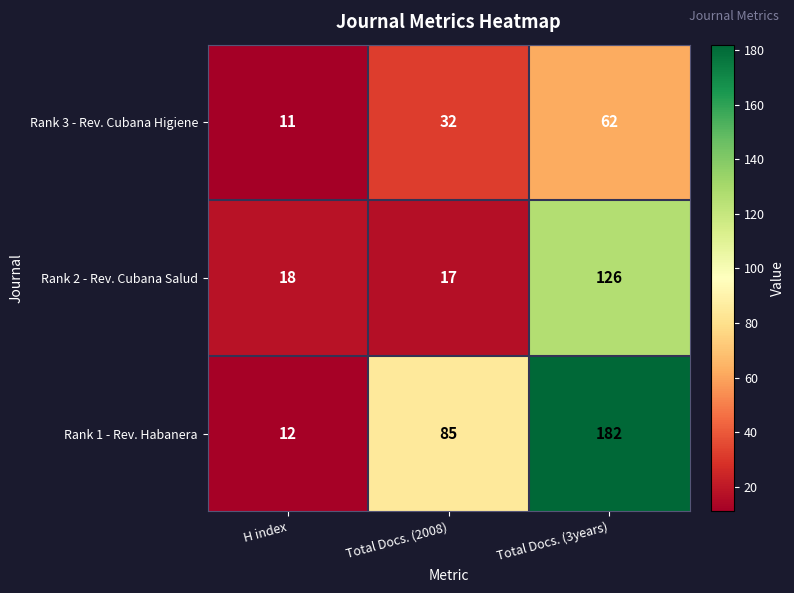

Which series changed the most between H index and Total Docs. (3years)?

Rank 1 - Rev. Habanera